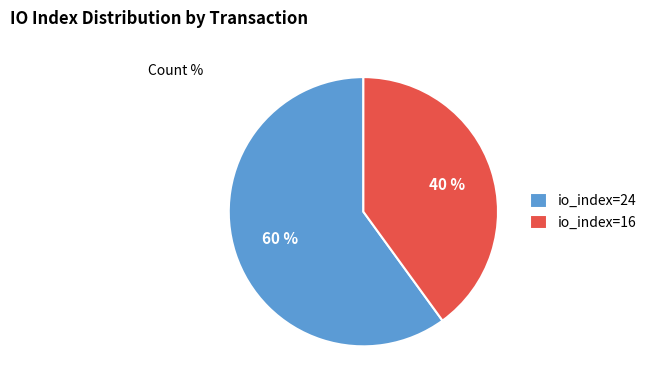

Count the number of slices in the pie.

2